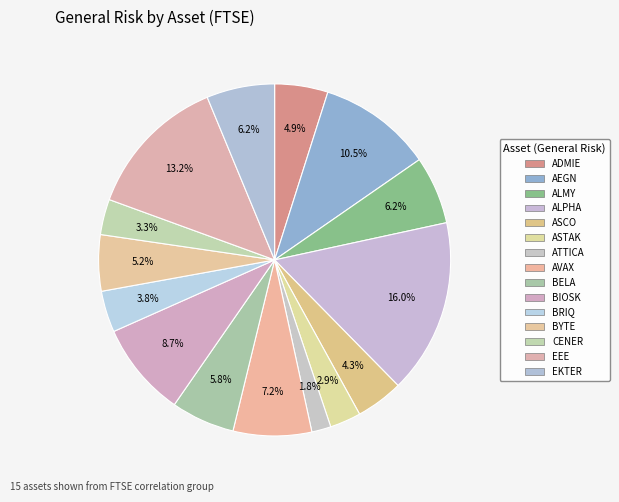

How many slices are in this pie chart?

15